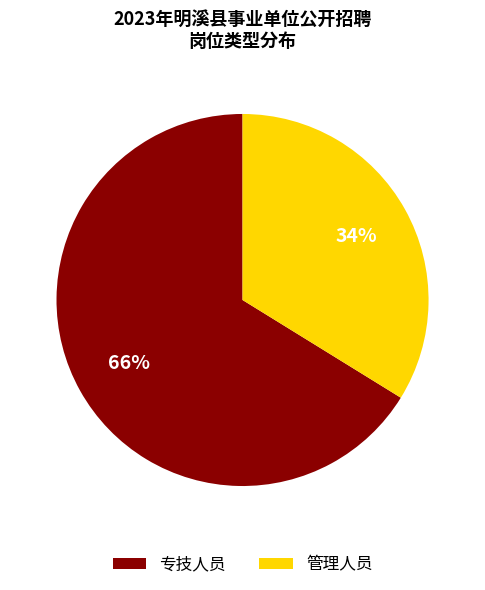

Which has a higher value, 专技人员 or 管理人员?

专技人员